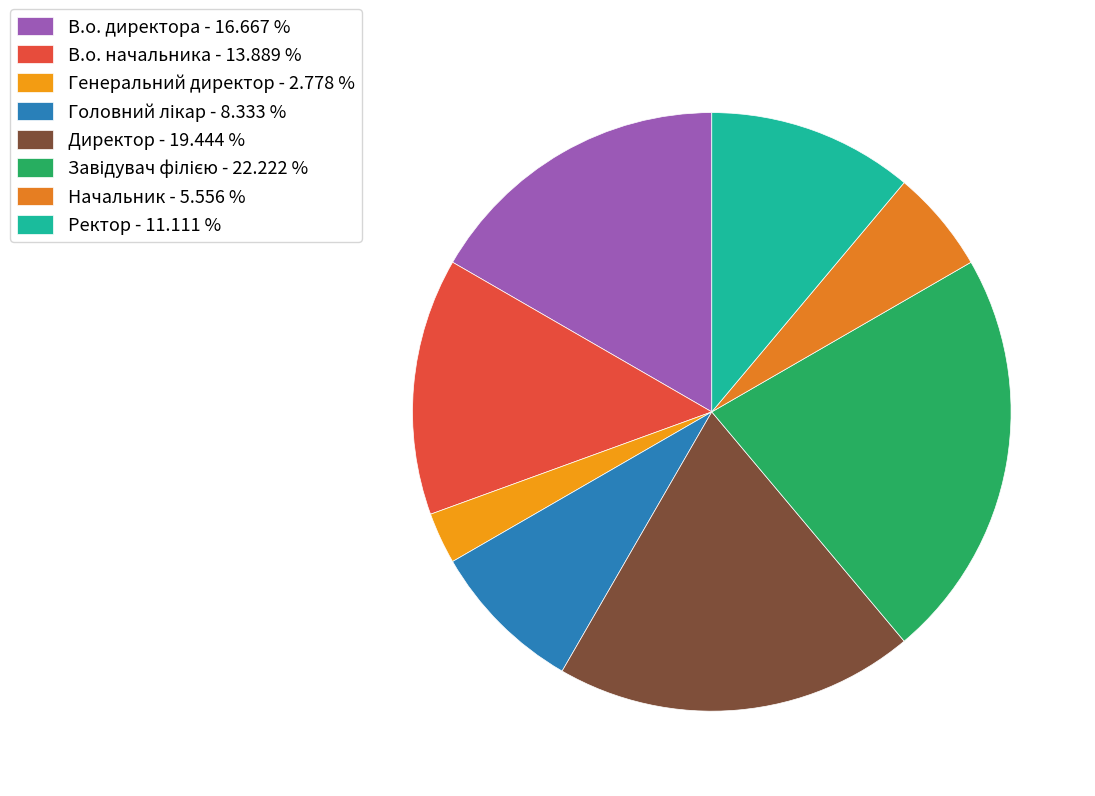

How many segments does this pie chart have?

8